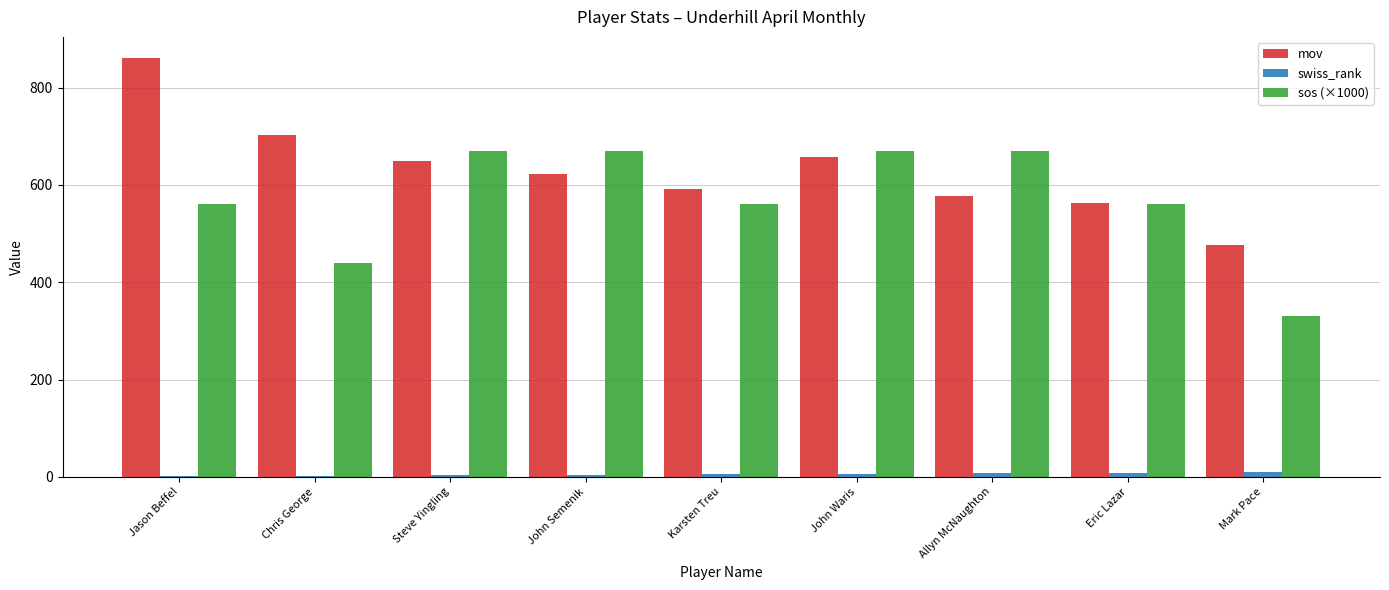

How many distinct data groups are displayed?

3